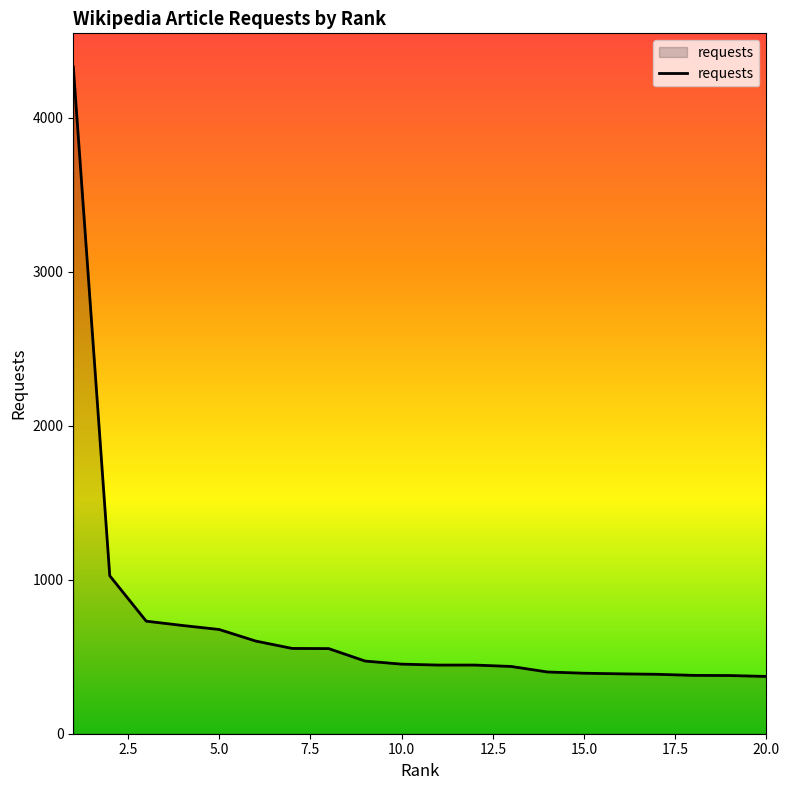

What is the greatest value displayed?

4333